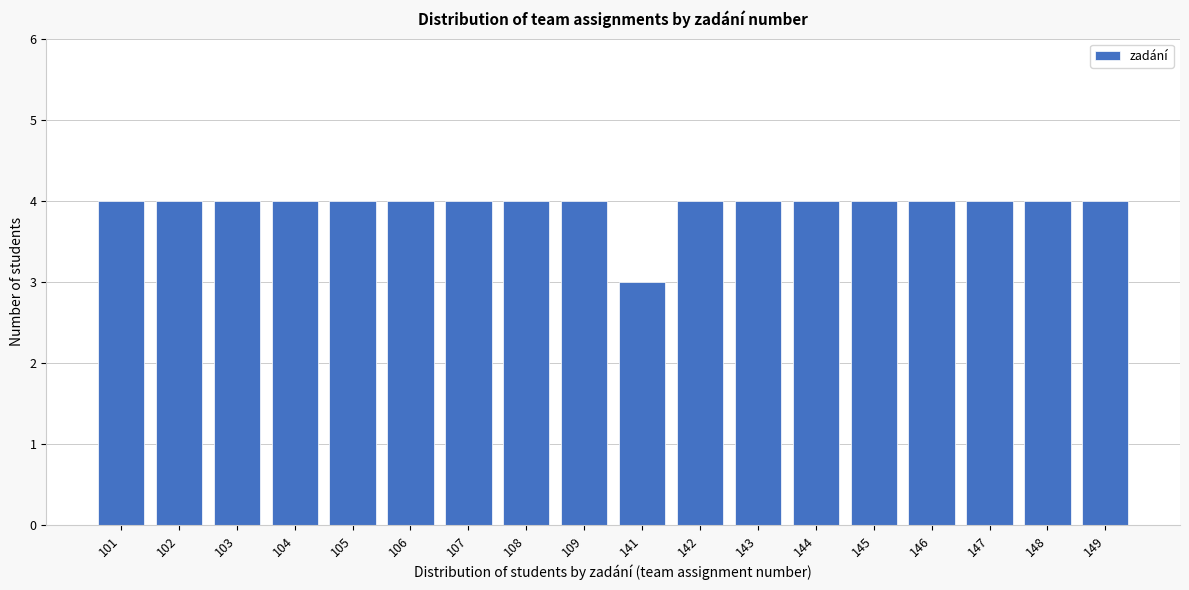

Reading left to right, what are all the values shown in this chart?

4	4	4	4	4	4	4	4	4	3	4	4	4	4	4	4	4	4